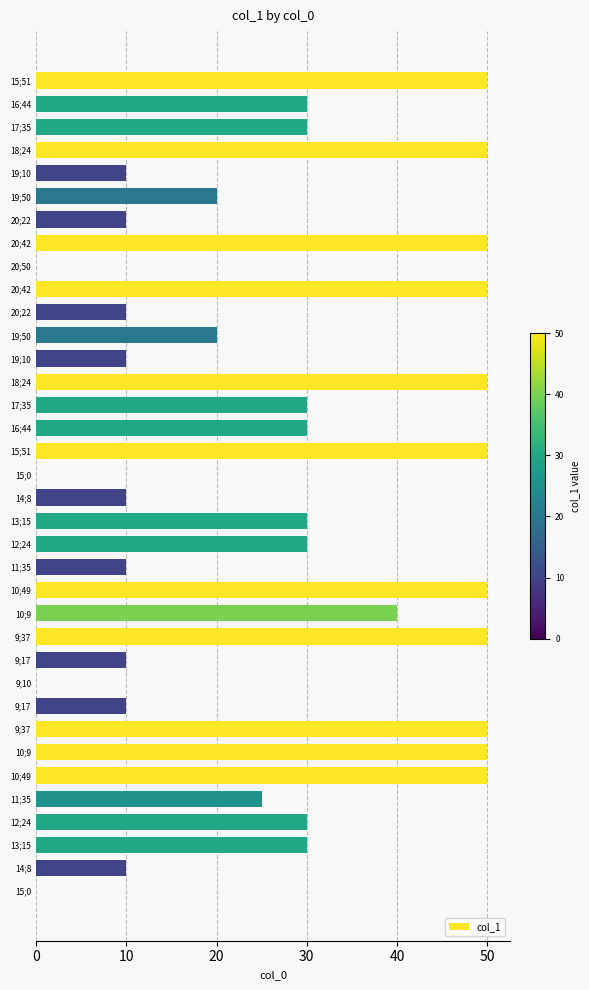

Count the number of data series in this chart.

1